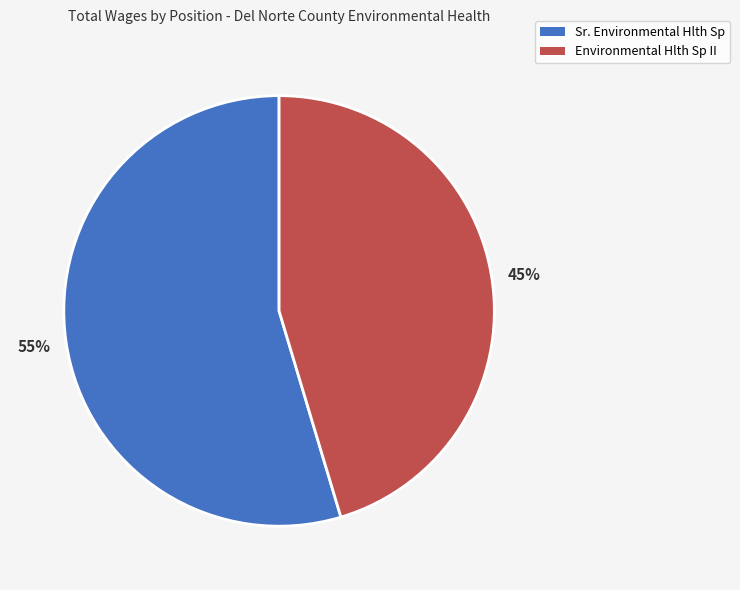

Is Environmental Hlth Sp II the majority of the pie?

No